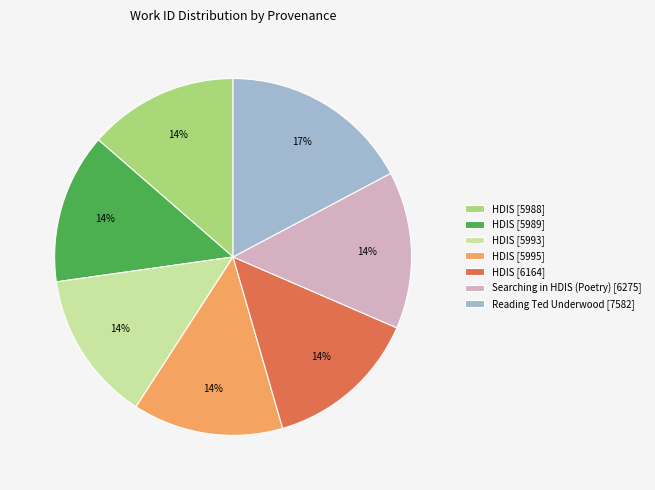

How many segments does this pie chart have?

7